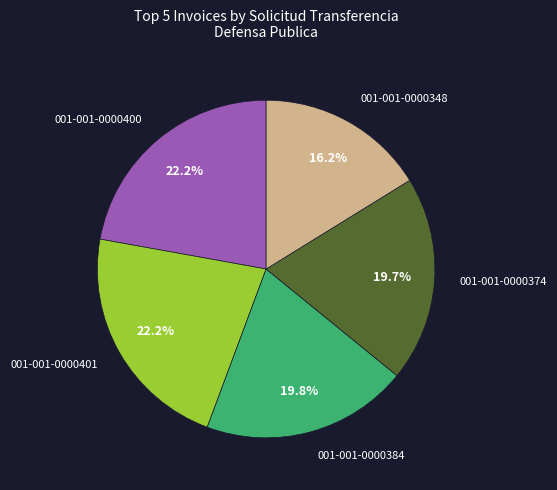

Is 001-001-0000384 the majority of the pie?

No